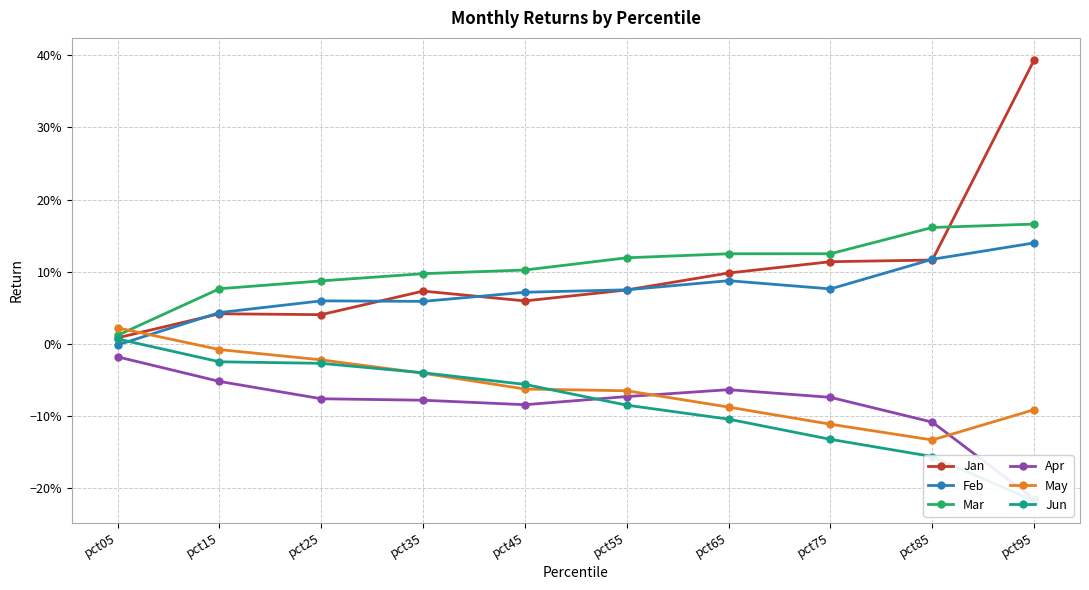

Rank the categories by Jun value from lowest to highest.

pct95, pct85, pct75, pct65, pct55, pct45, pct35, pct25, pct15, pct05